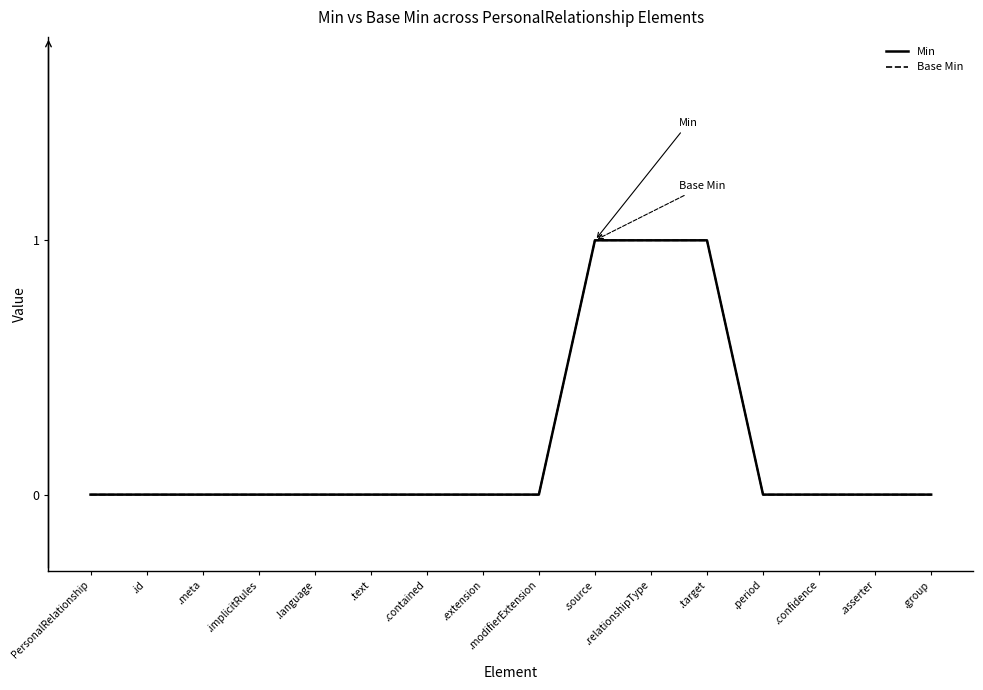

Reading left to right, what are all the values shown in this chart?

Min: 0	0	0	0	0	0	0	0	0	1	1	1	0	0	0	0
Base Min: 0	0	0	0	0	0	0	0	0	1	1	1	0	0	0	0